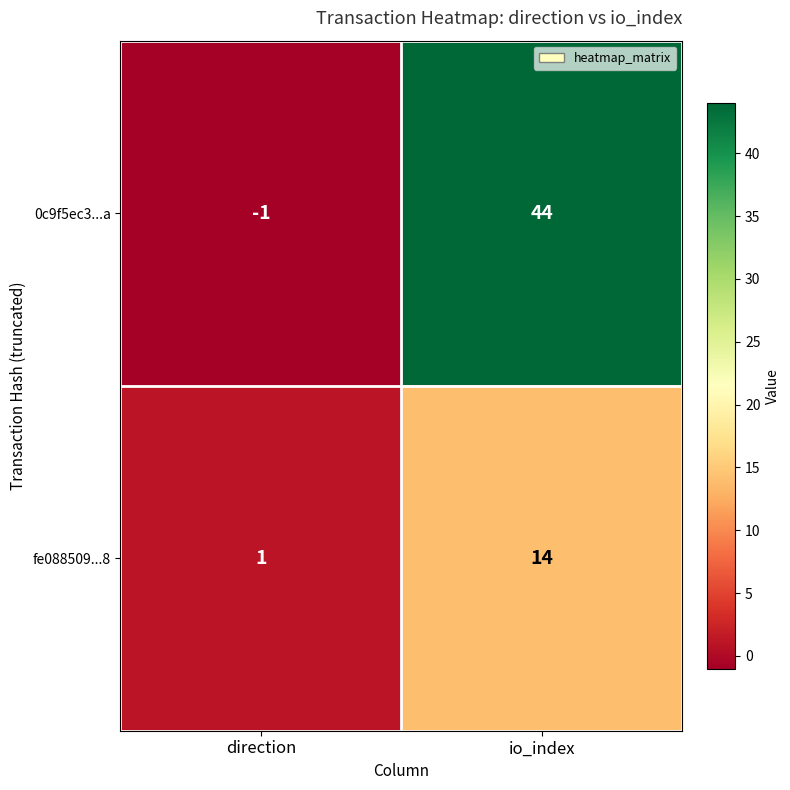

At how many categories does at least one series exceed 42?

1